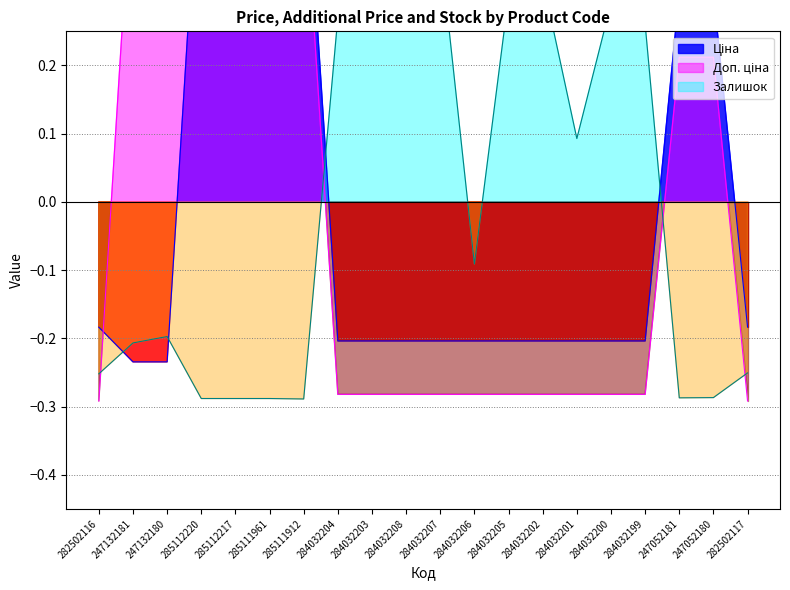

What are all the series names shown in the legend?

Ціна, Доп. ціна, Залишок